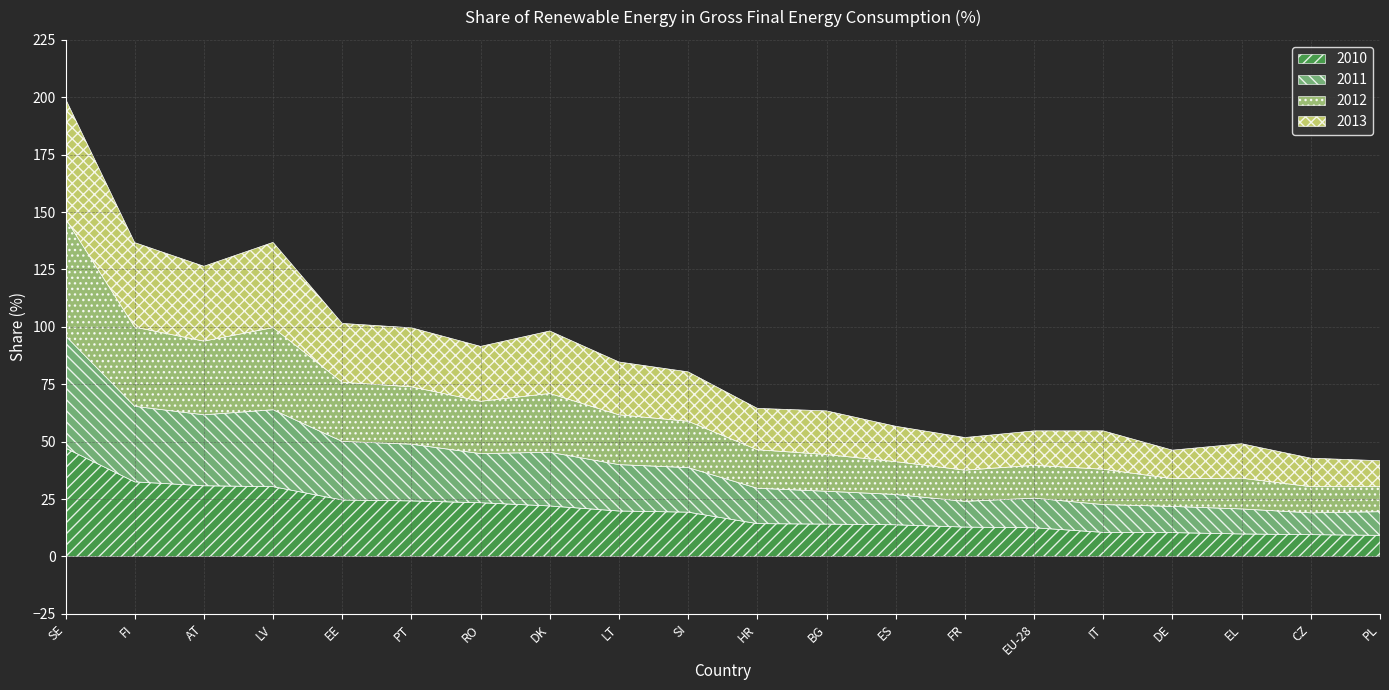

Is it true that 2010 equals 32.5 at FI?

True